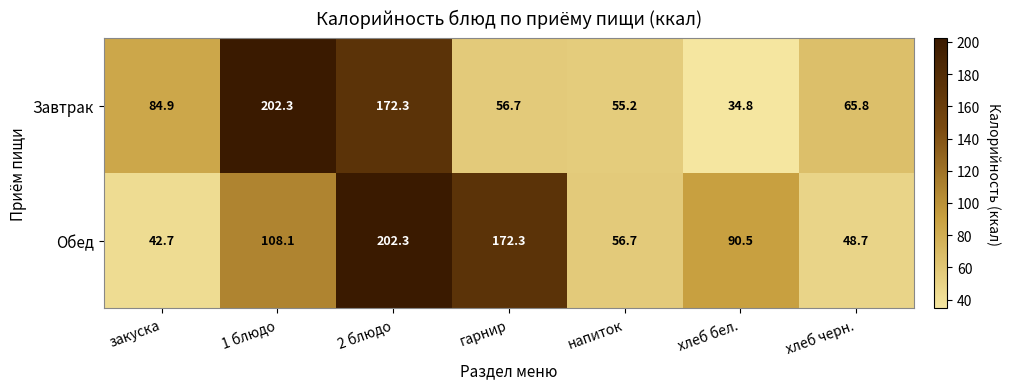

The Завтрак series shows 55.2 at напиток. True or false?

True